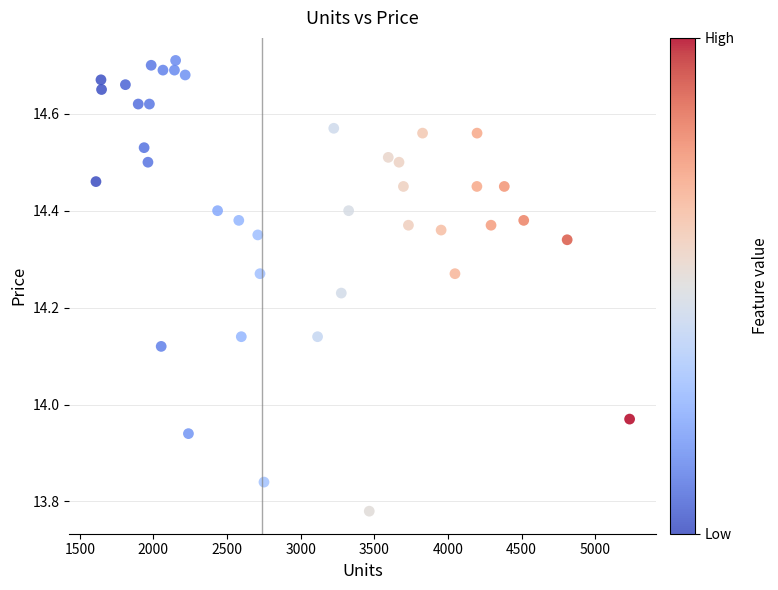

What is the range of X values (max minus min)?

3624.0